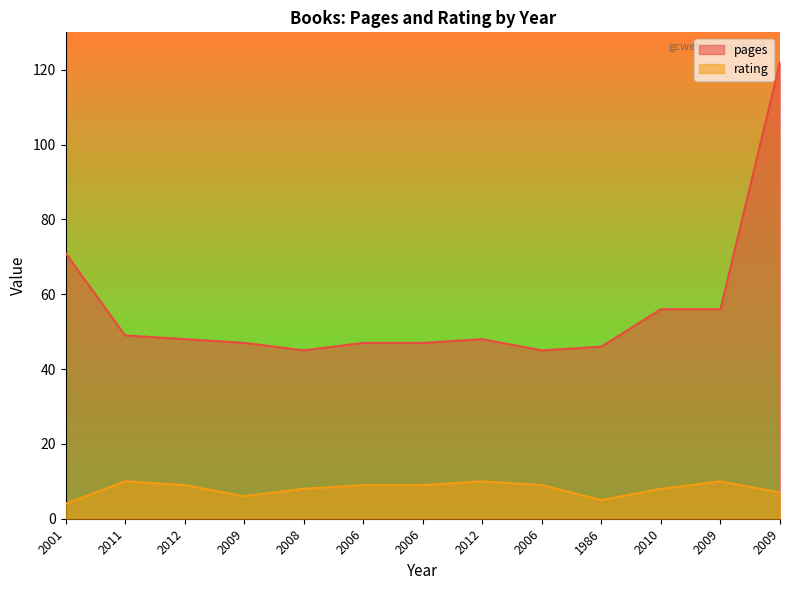

How many interior local valleys does the pages series have?

2